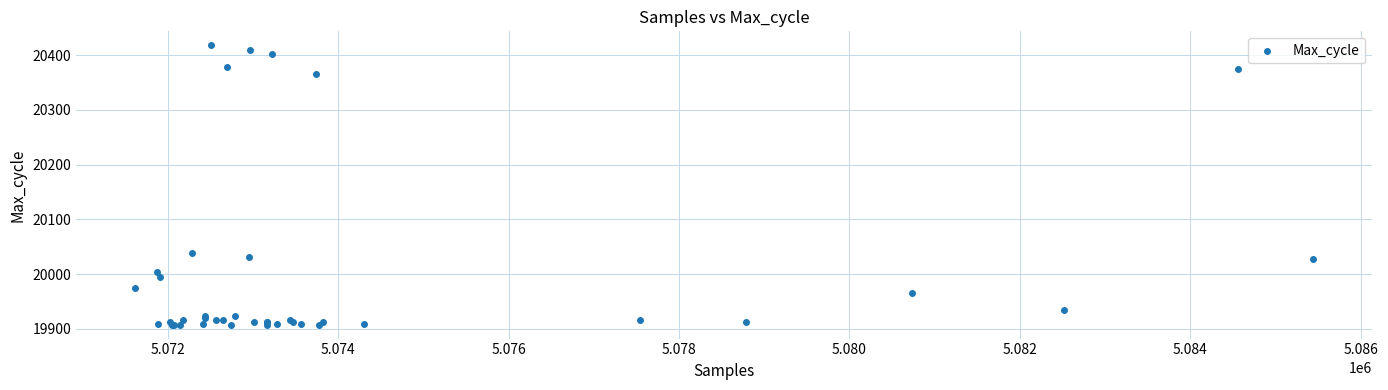

What Y value in the scatter plot is closest to 20163?

20038